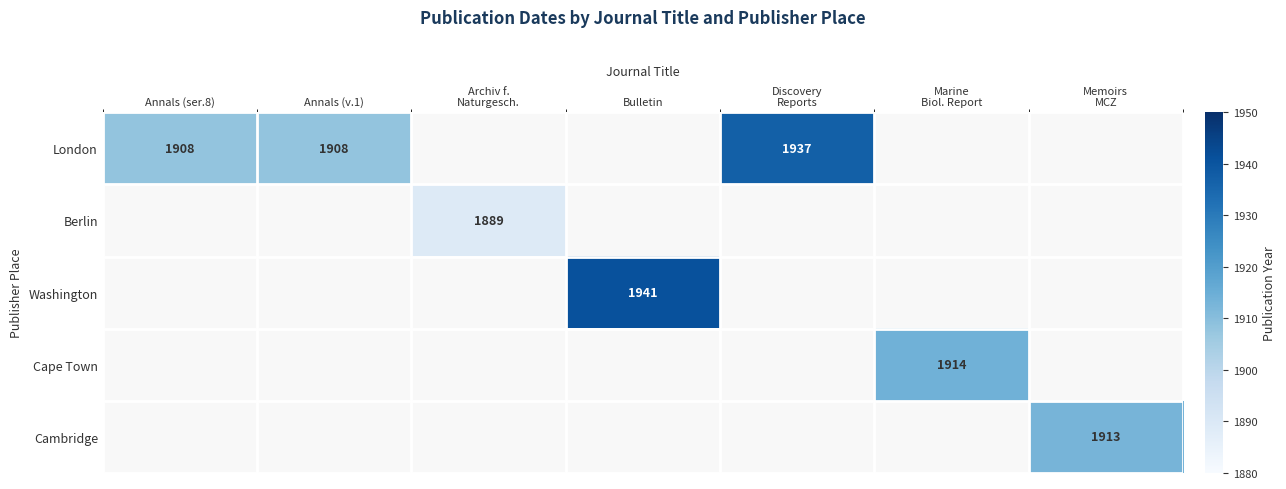

The value of Washington at Bulletin is 1029. True or false?

False